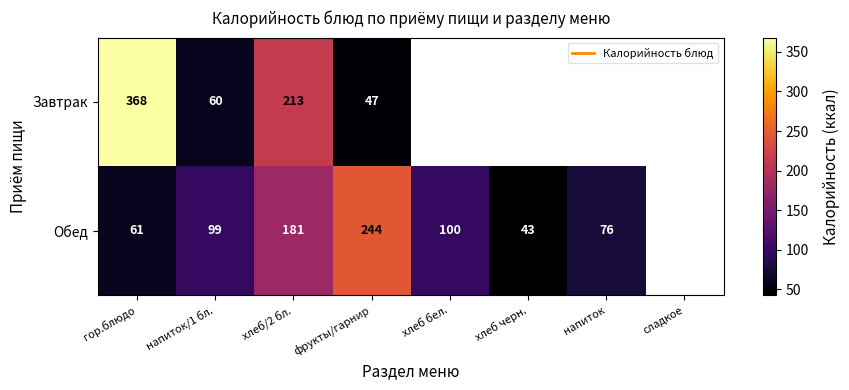

Which category has the lowest value across all series?

хлеб черн.